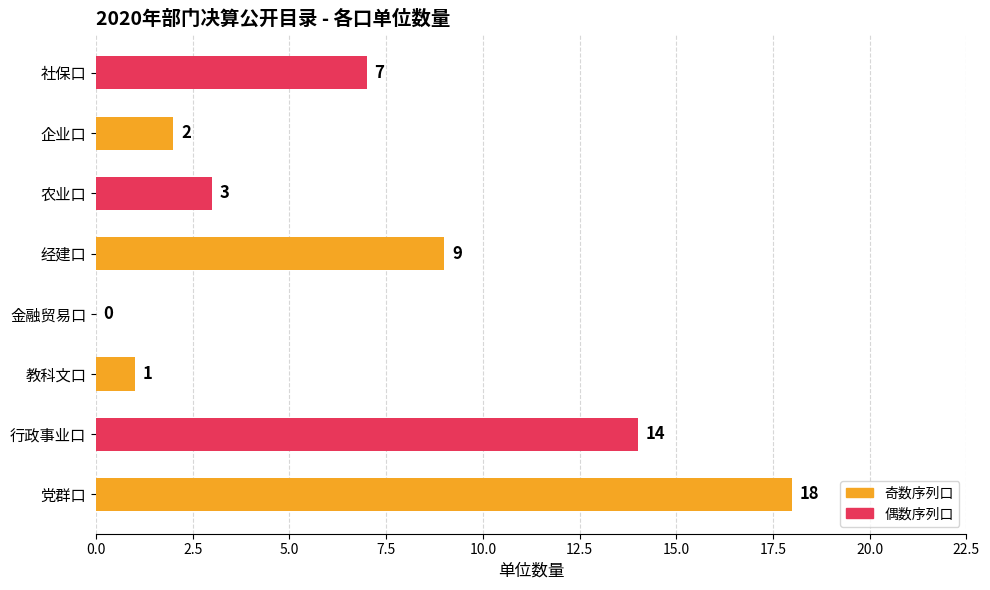

What is the sum of the values at 党群口 and 企业口?

20